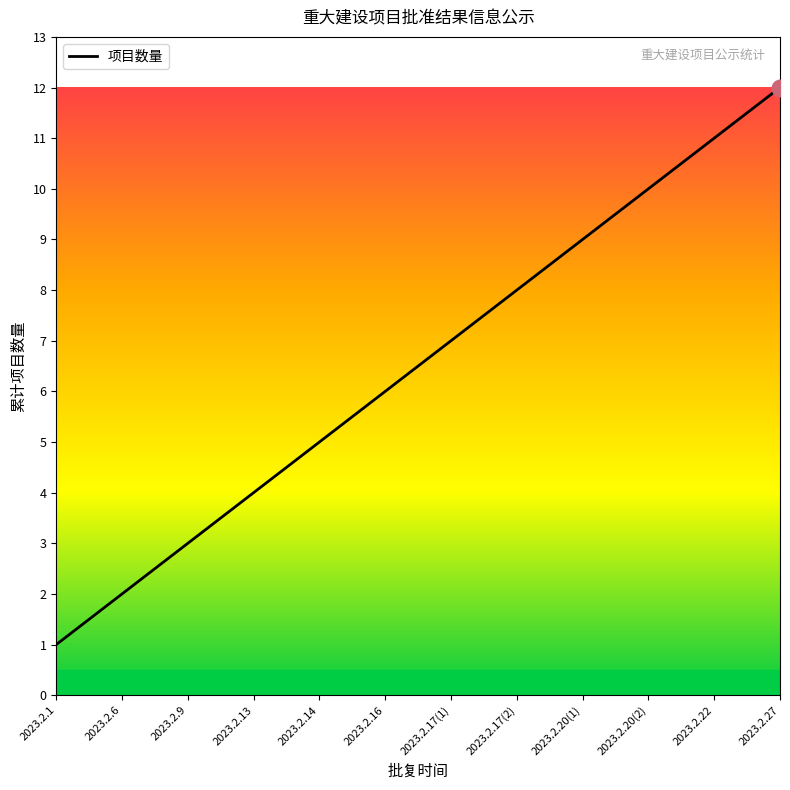

The value at 2023.2.13 is 7. True or false?

False